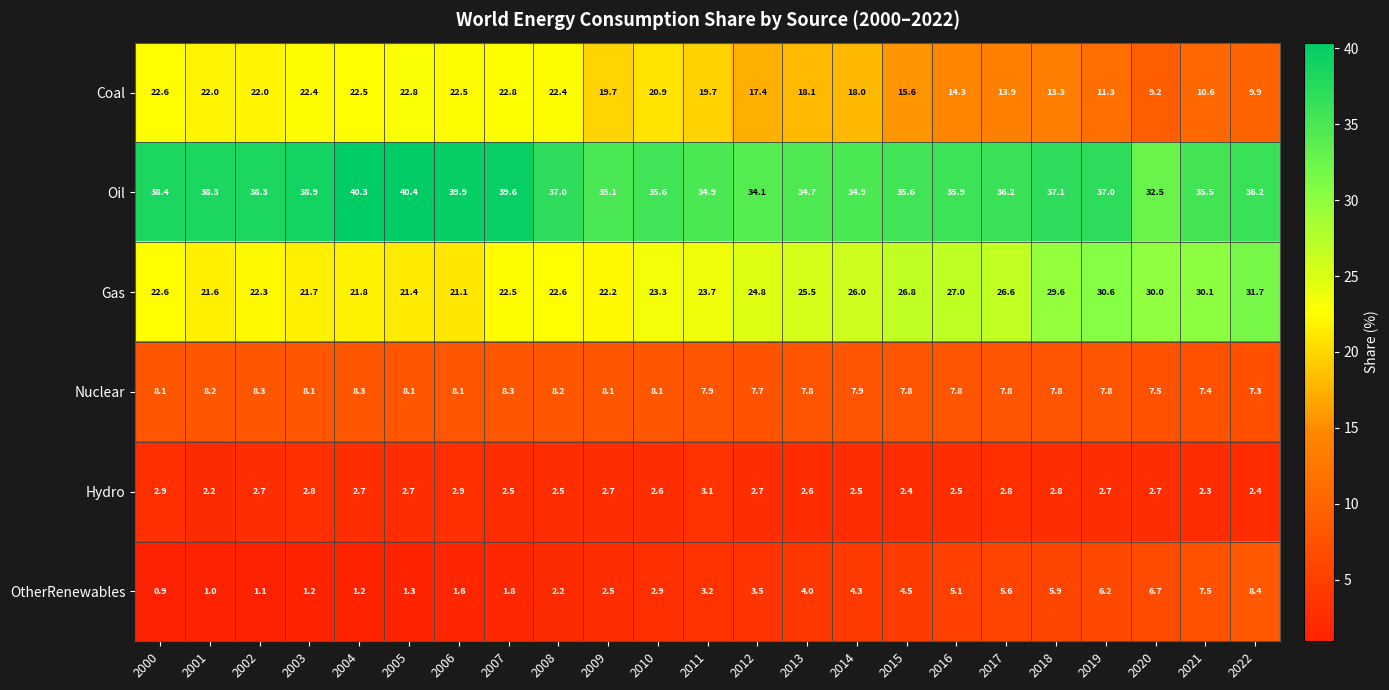

Between 2013 and 2018, which series saw the biggest shift?

Coal